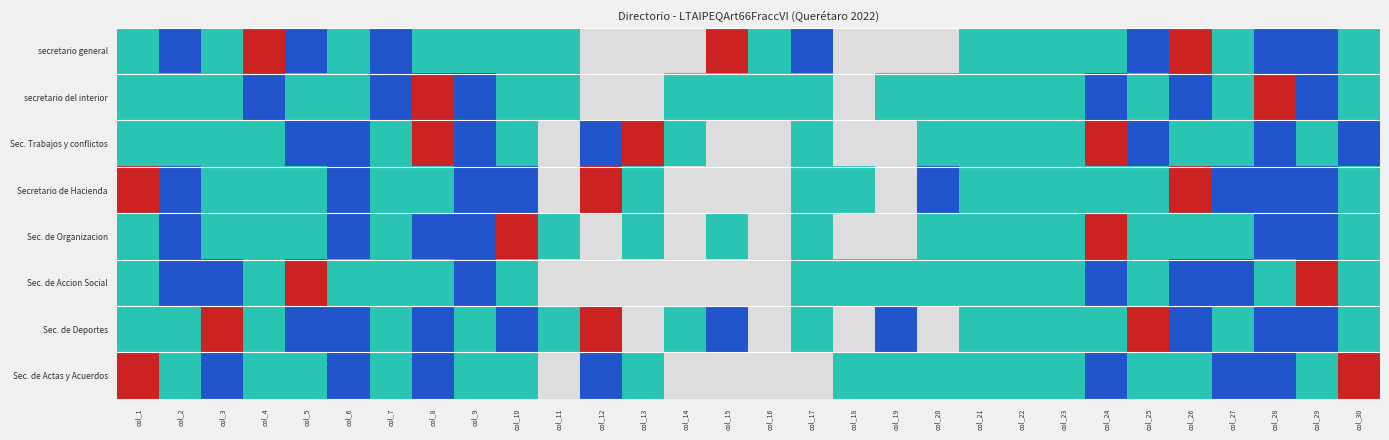

Between col_10 and col_19, which is larger?

col_19